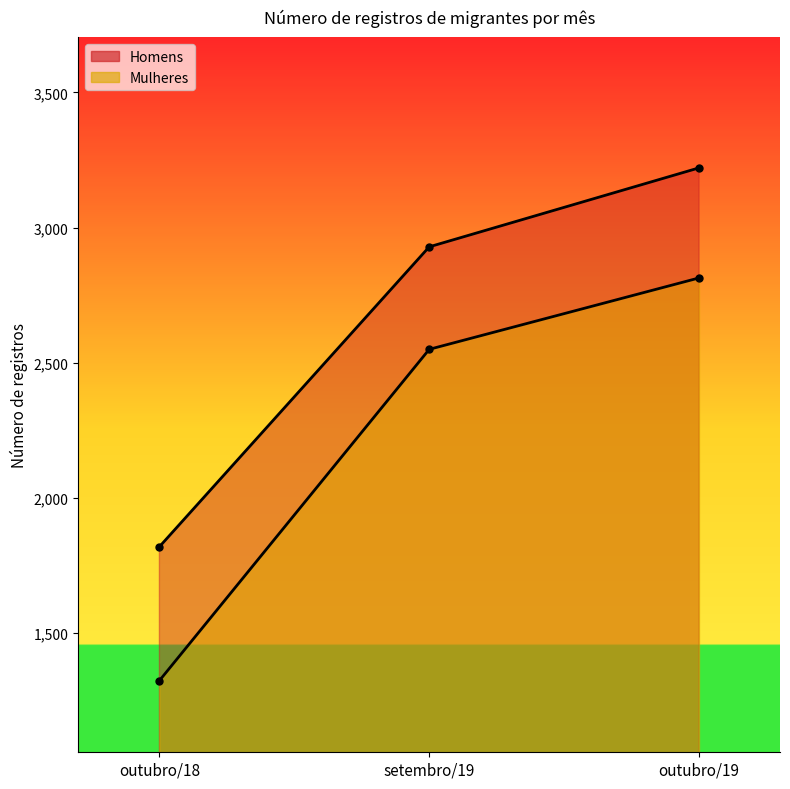

Reading right to left, extract all data points from this chart.

Homens: outubro/19=3221	setembro/19=2929	outubro/18=1820
Mulheres: outubro/19=2814	setembro/19=2550	outubro/18=1325